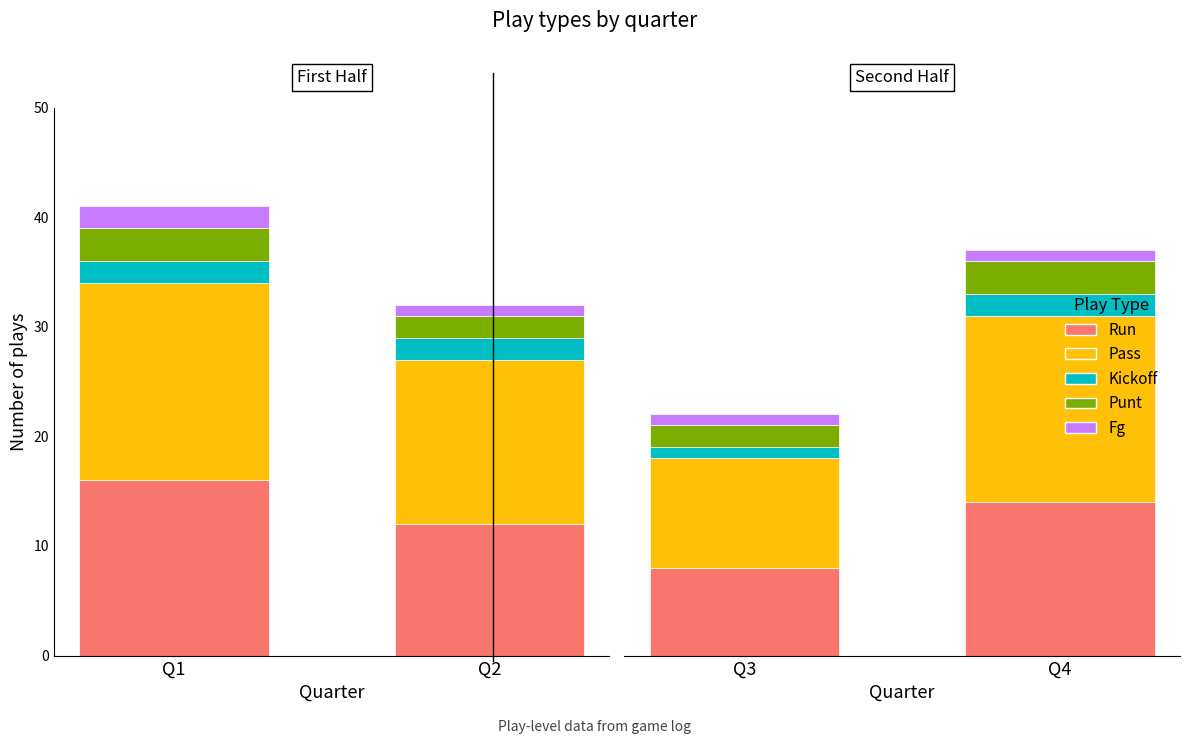

The value of kickoff at Q3 is 2. True or false?

False